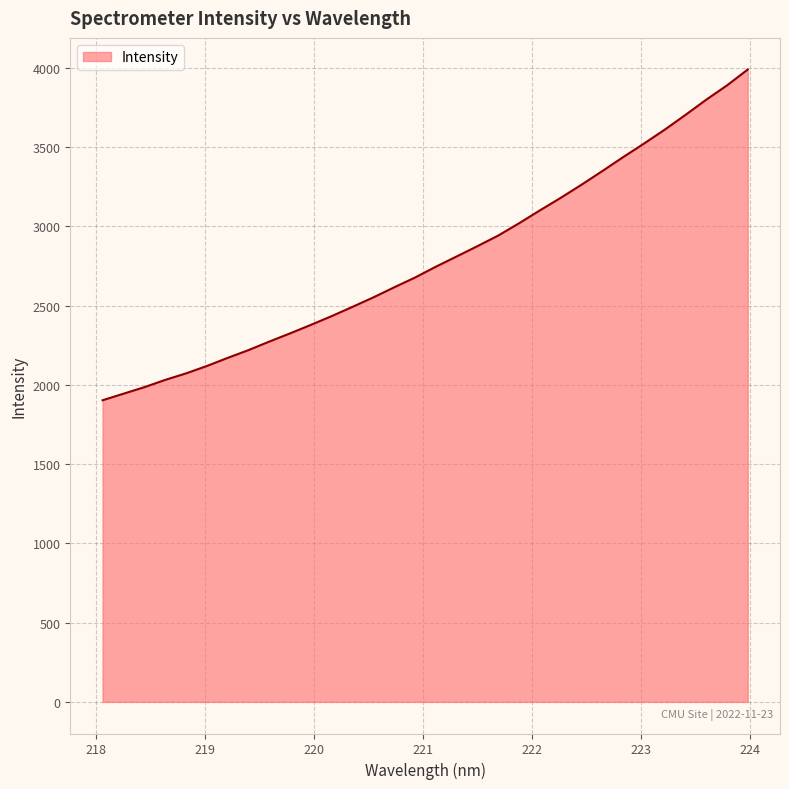

What is the difference between the maximum and minimum values?

2086.7